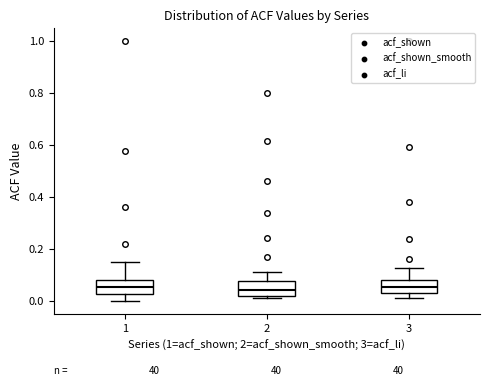

Where is the lower edge of the box at x = 1 on the y-axis? The values are not printed on the chart, so give them approximately, as read against the axis.

0.02